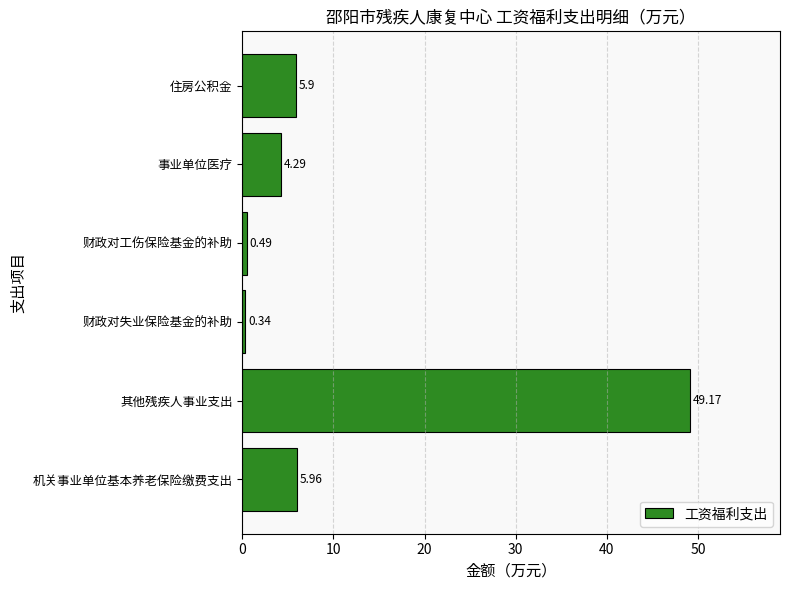

What is the sum of all values?

66.2